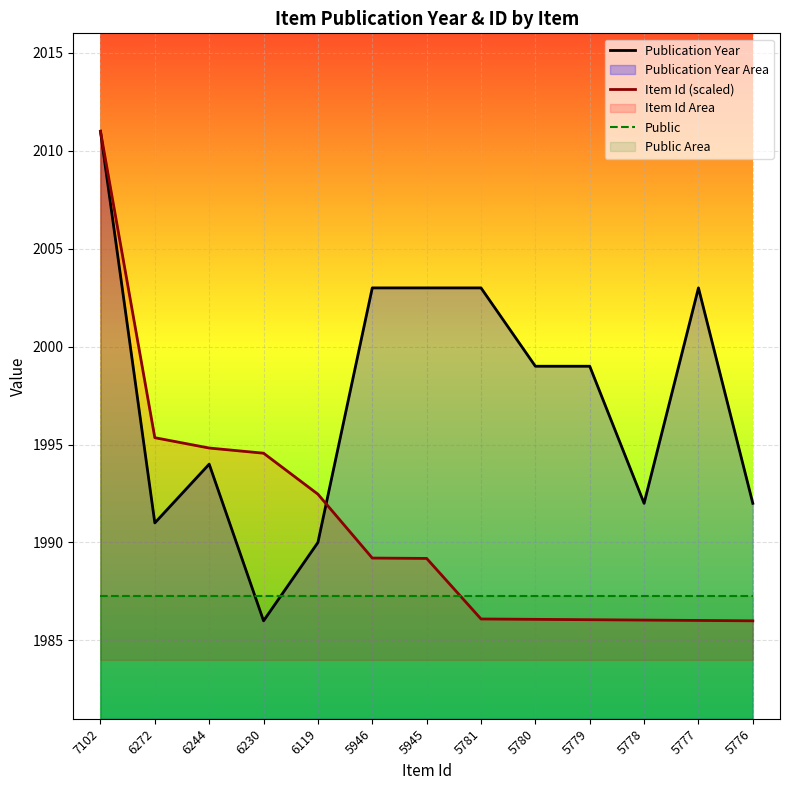

The value of Item Id (scaled) at 5945 is 782.3. True or false?

False